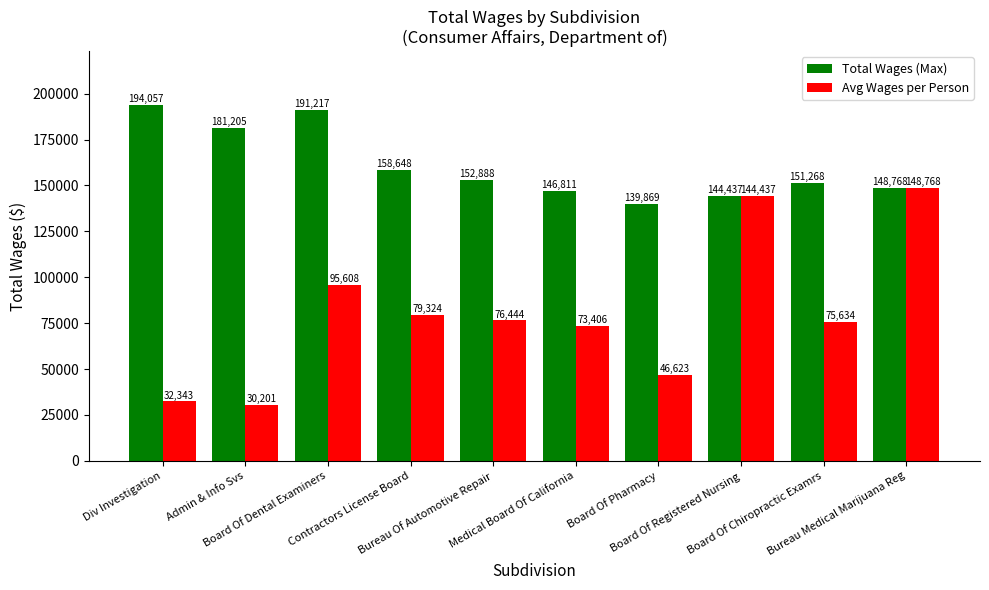

Which series has the widest spread of values?

Avg Wages per Person